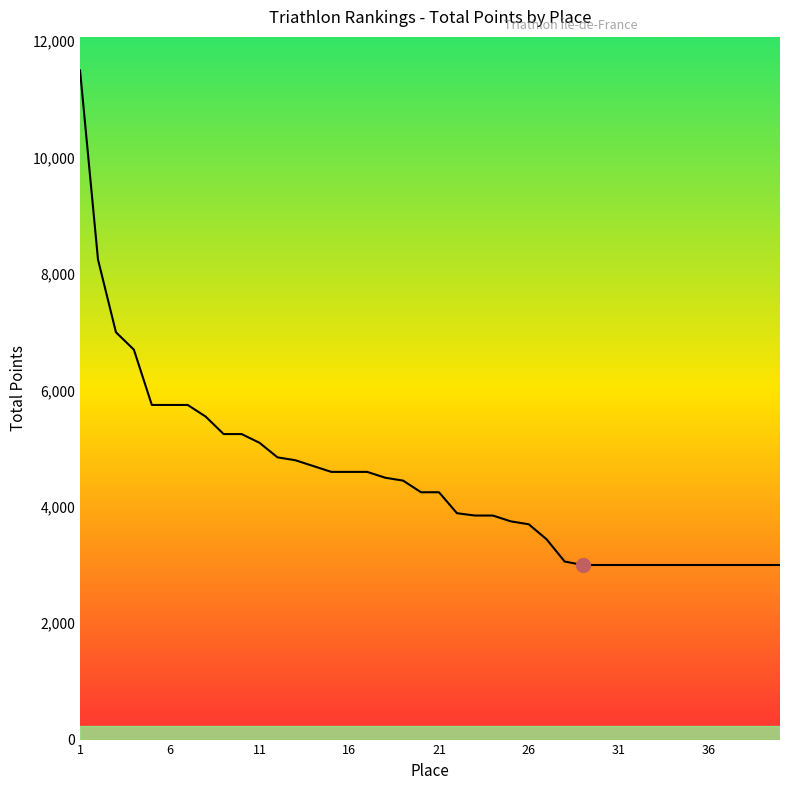

What is the average value?

4475